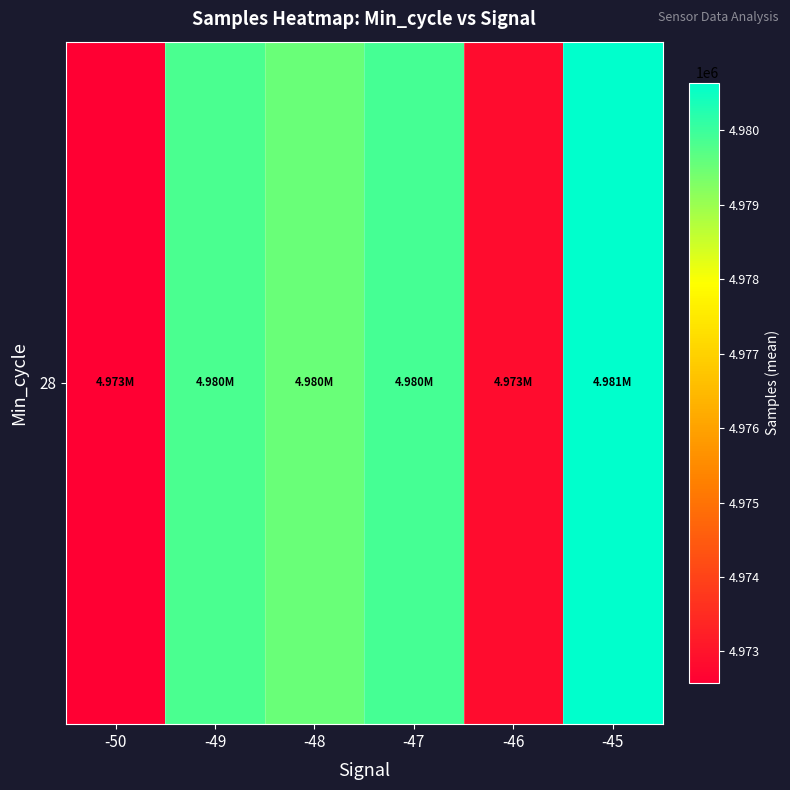

What is the difference between the maximum and minimum values?

8071.3